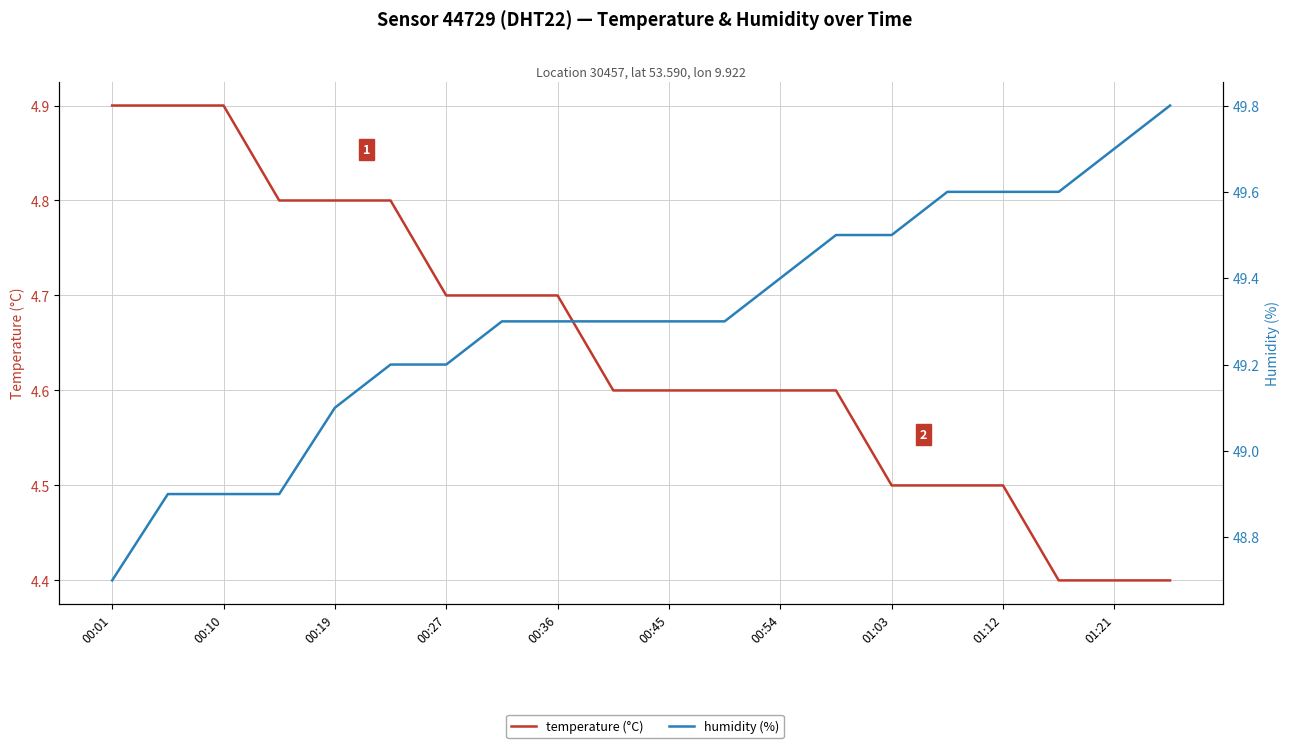

Is it true that temperature (°C) equals 4.4 at 17?

True